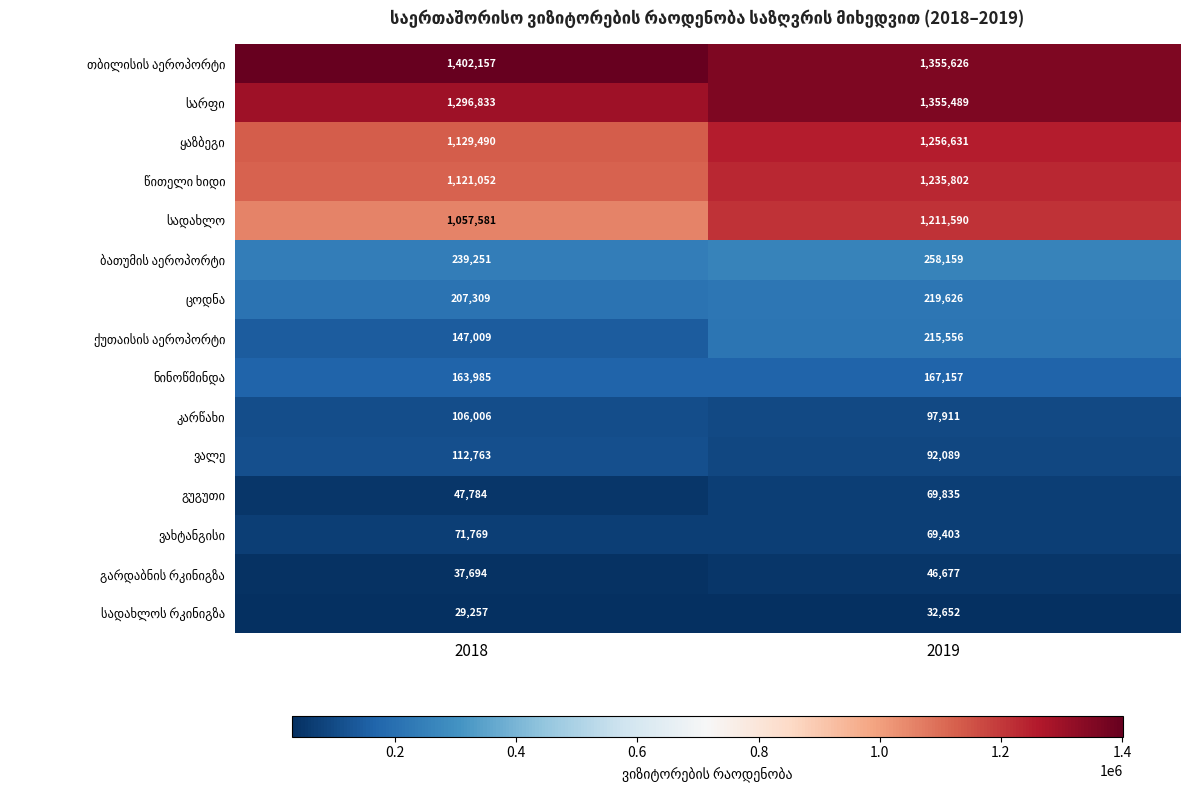

What is the difference between the highest and lowest values at 2018?

1372900